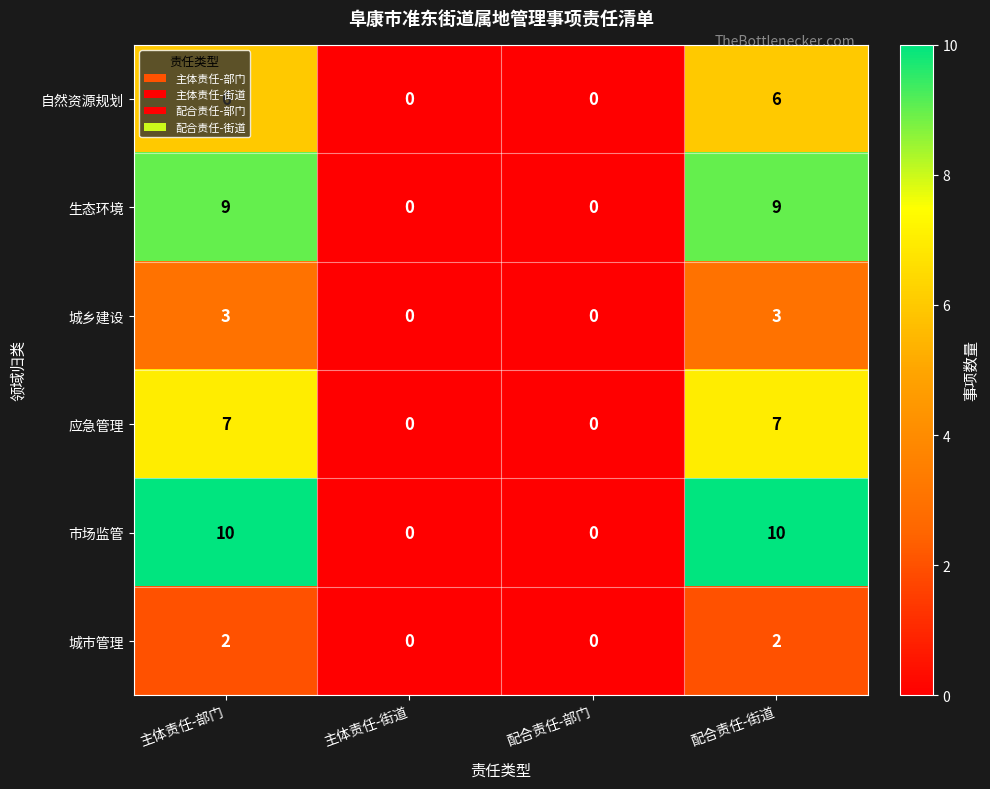

The 城市管理 series shows 3 at 主体责任-部门. True or false?

False